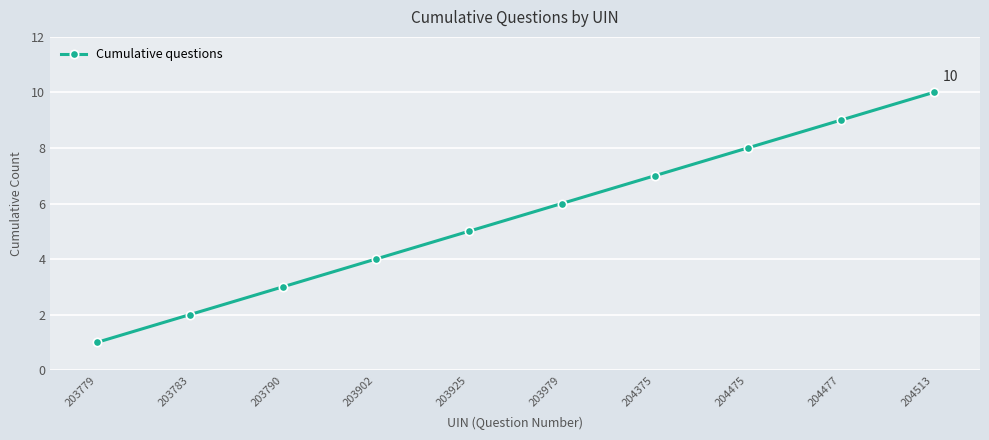

Approximately how many times larger is the value at 204375 compared to 203783?

3.5